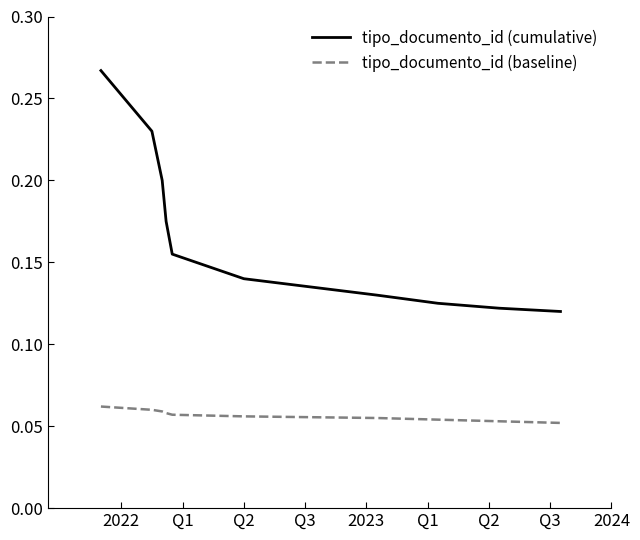

Which series has the largest total across all categories?

tipo_documento_id (cumulative)